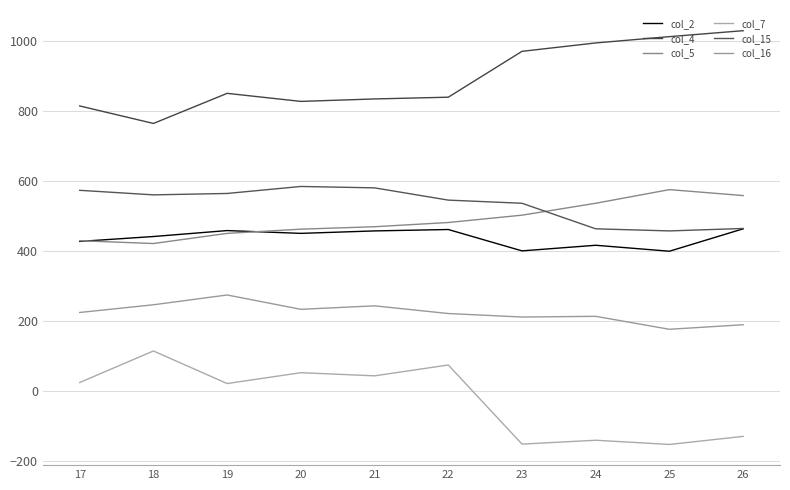

What is the greatest value displayed?

1030